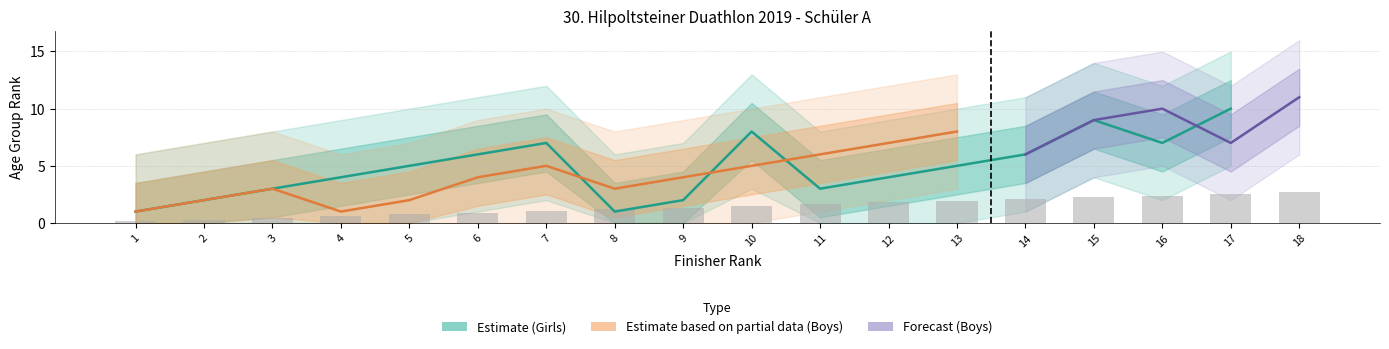

How many groups of bars are there?

18